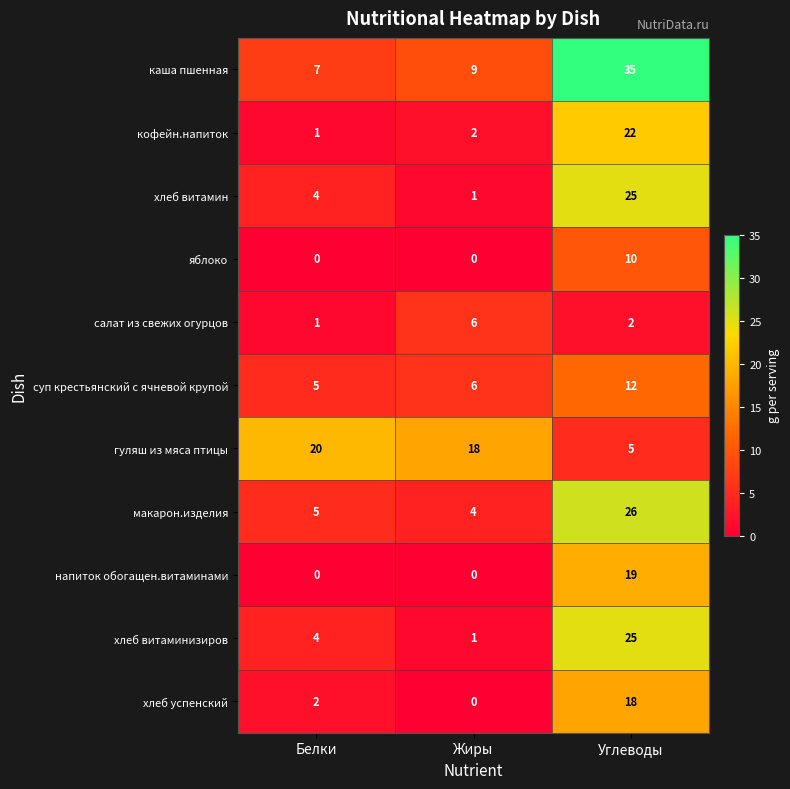

Which series has the largest total across all categories?

каша пшенная